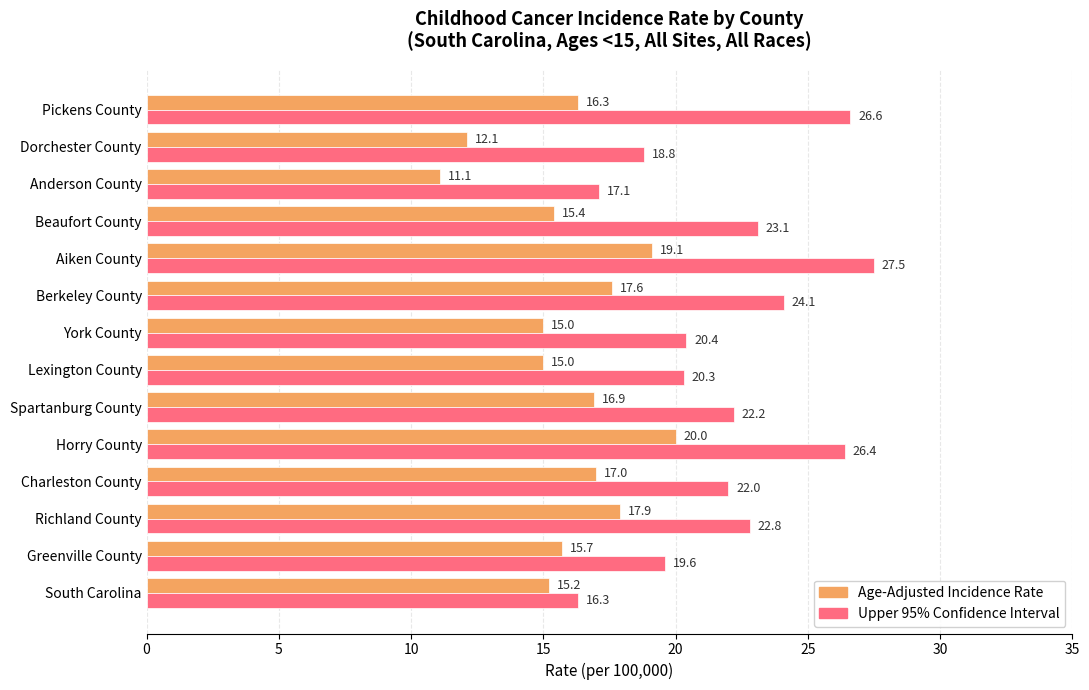

What is the smallest value displayed?

11.1